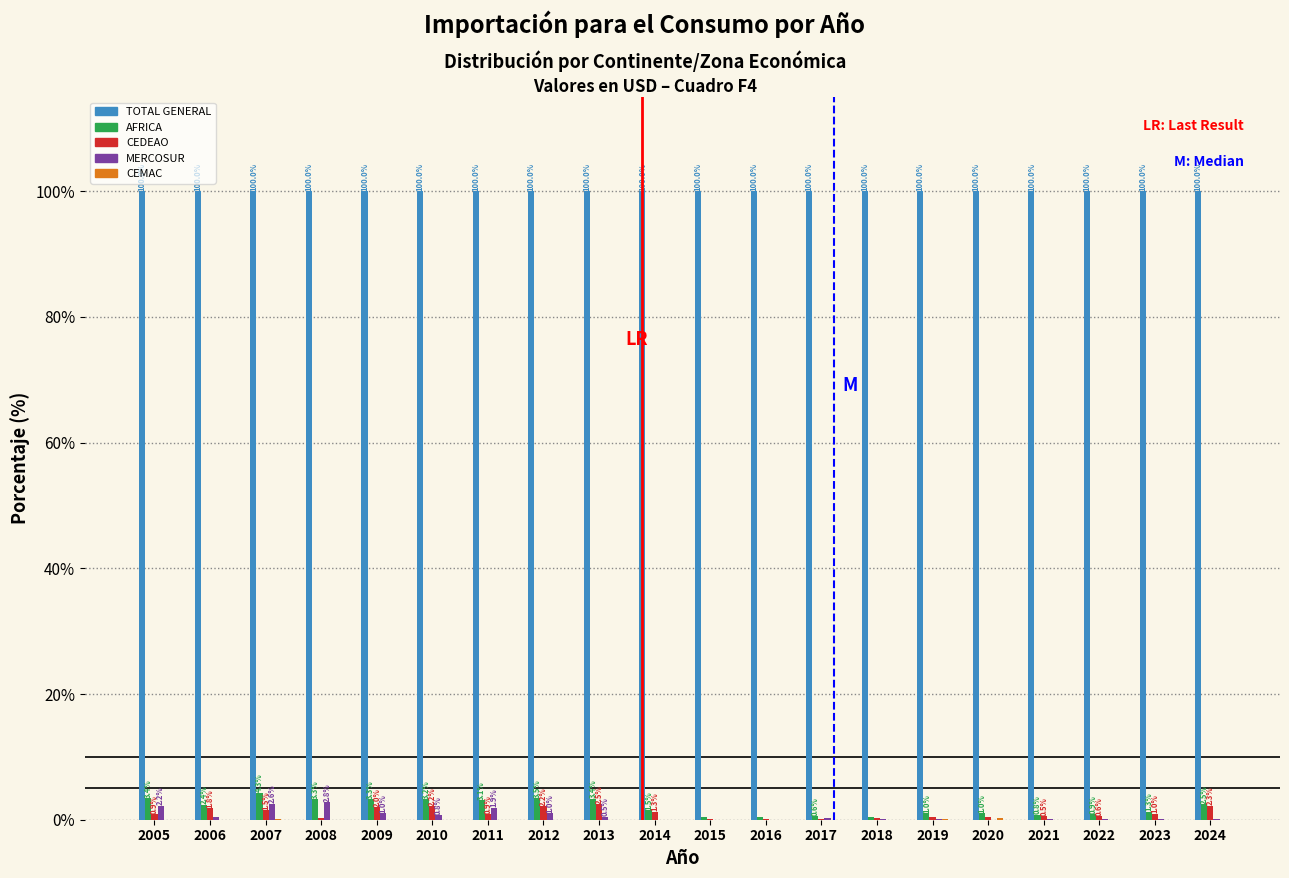

What is the sum of the TOTAL GENERAL values at 2020 and 2018?

200.0